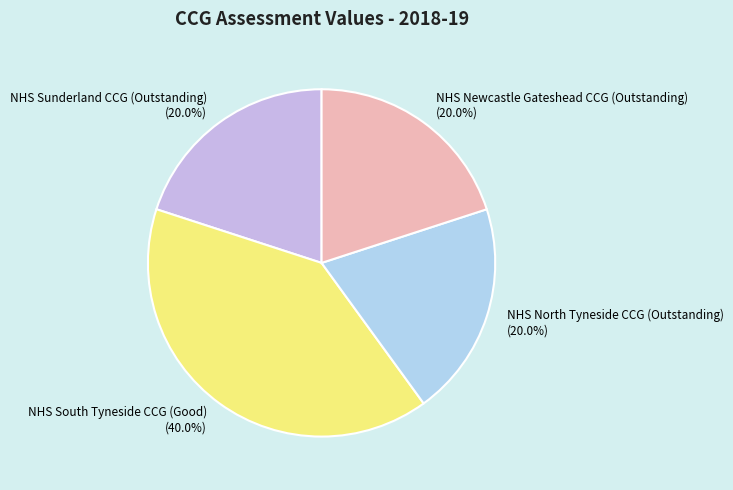

How many slices are in this pie chart?

4